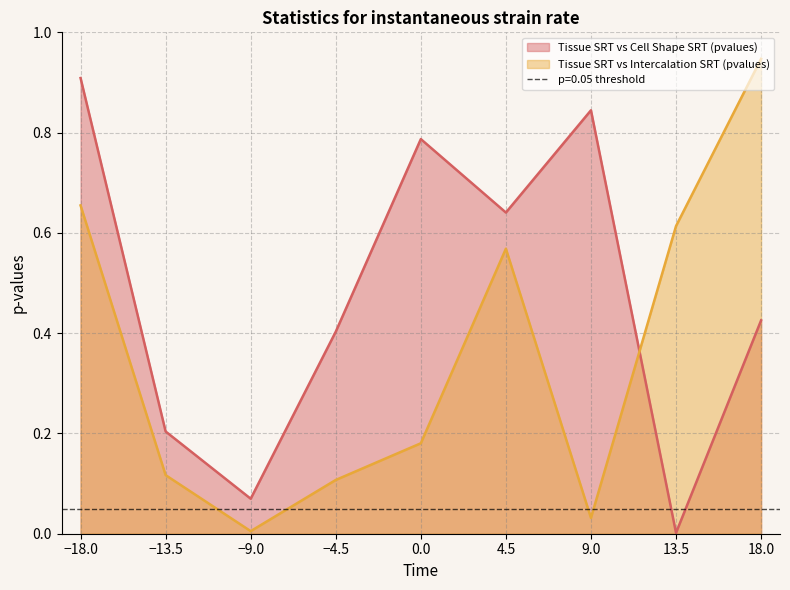

What is the sum of the Tissue SRT vs Cell Shape SRT (pvalues) values at 18 and 9?

1.3